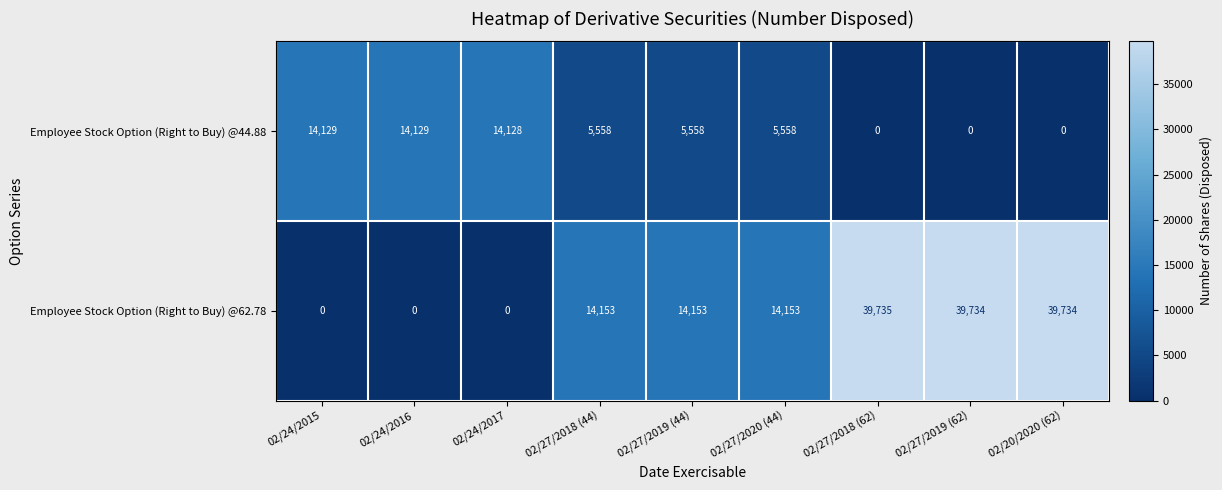

Reading left to right, extract all data points from this chart.

Employee Stock Option (Right to Buy) @44.88: 02/24/2015=14129	02/24/2016=14129	02/24/2017=14128	02/27/2018 (44)=5558	02/27/2019 (44)=5558	02/27/2020 (44)=5558	02/27/2018 (62)=0	02/27/2019 (62)=0	02/20/2020 (62)=0
Employee Stock Option (Right to Buy) @62.78: 02/24/2015=0	02/24/2016=0	02/24/2017=0	02/27/2018 (44)=14153	02/27/2019 (44)=14153	02/27/2020 (44)=14153	02/27/2018 (62)=39735	02/27/2019 (62)=39734	02/20/2020 (62)=39734